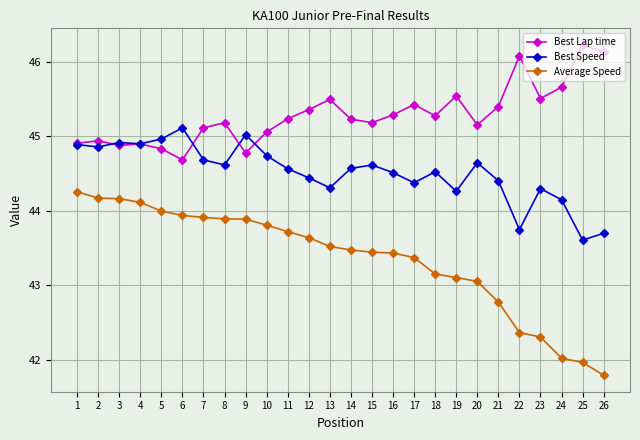

Which series has the largest range (max minus min)?

Average Speed